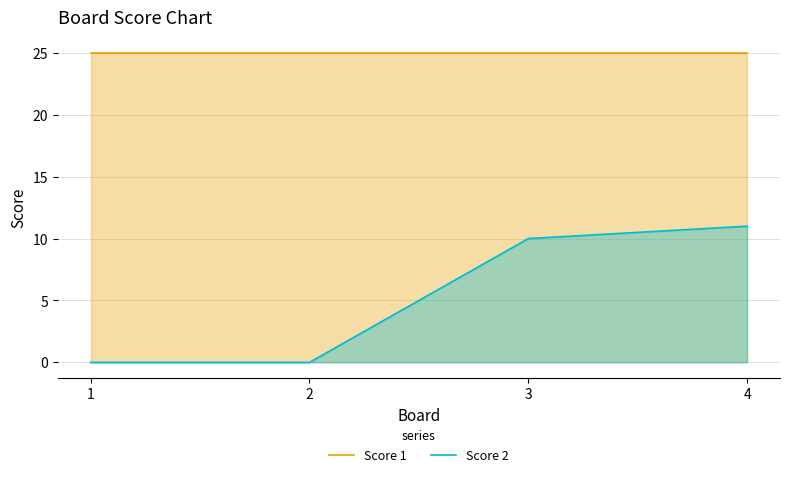

What are all the series names shown in the legend?

Score 1, Score 2